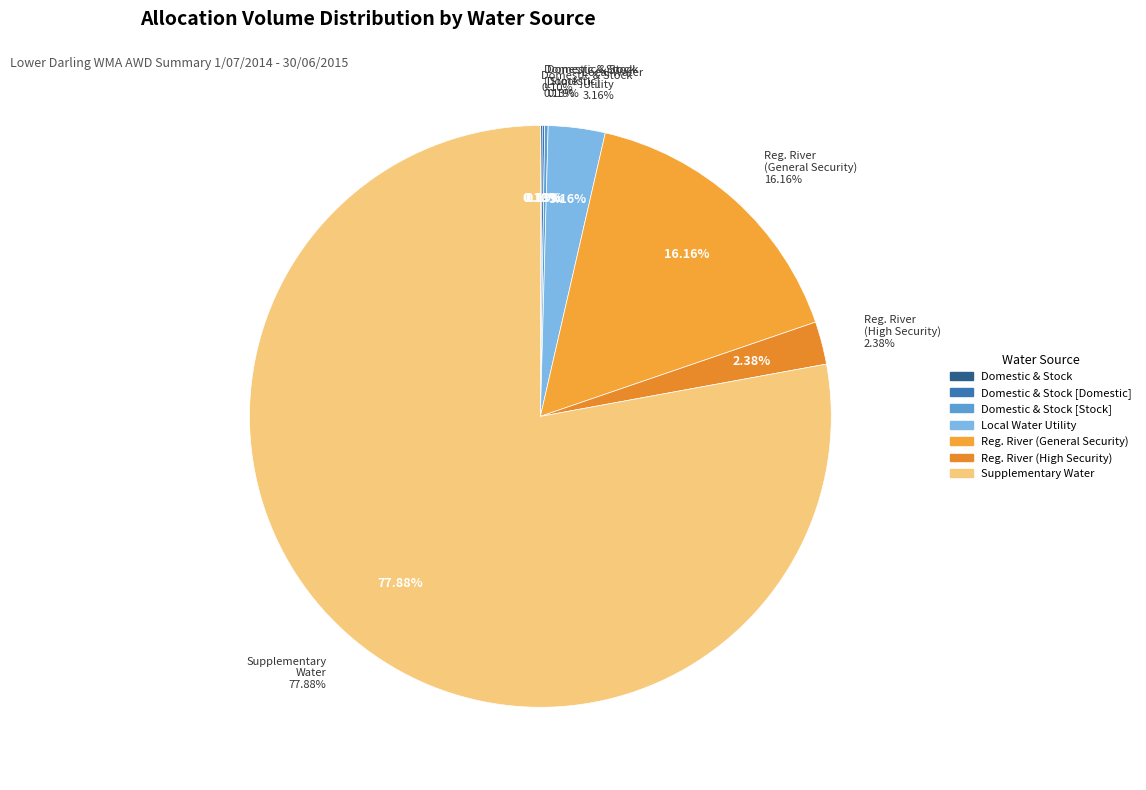

To the nearest percent, what is the average slice percentage?

14%